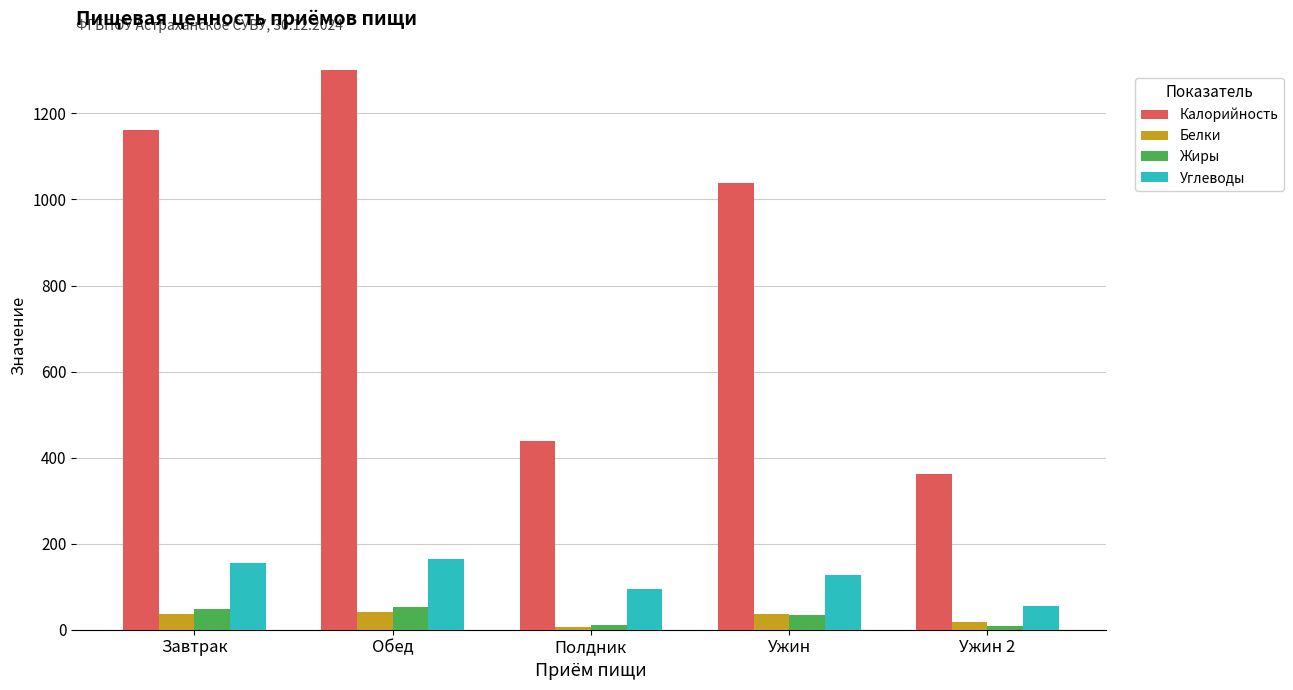

Is it true that Калорийность equals 1161.3 at Завтрак?

True